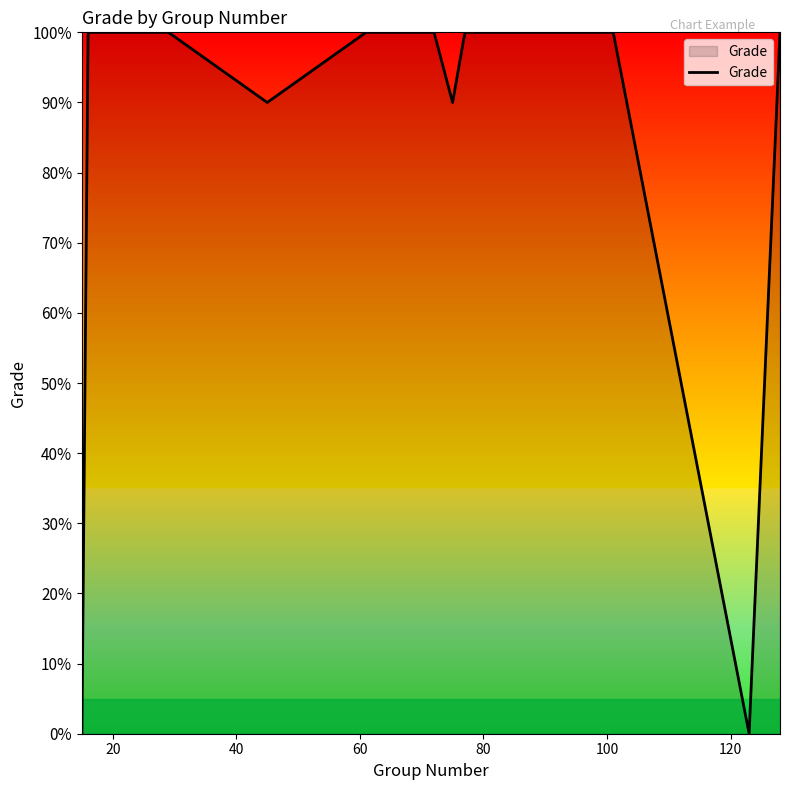

Does the chart display data point markers on the line(s)?

No